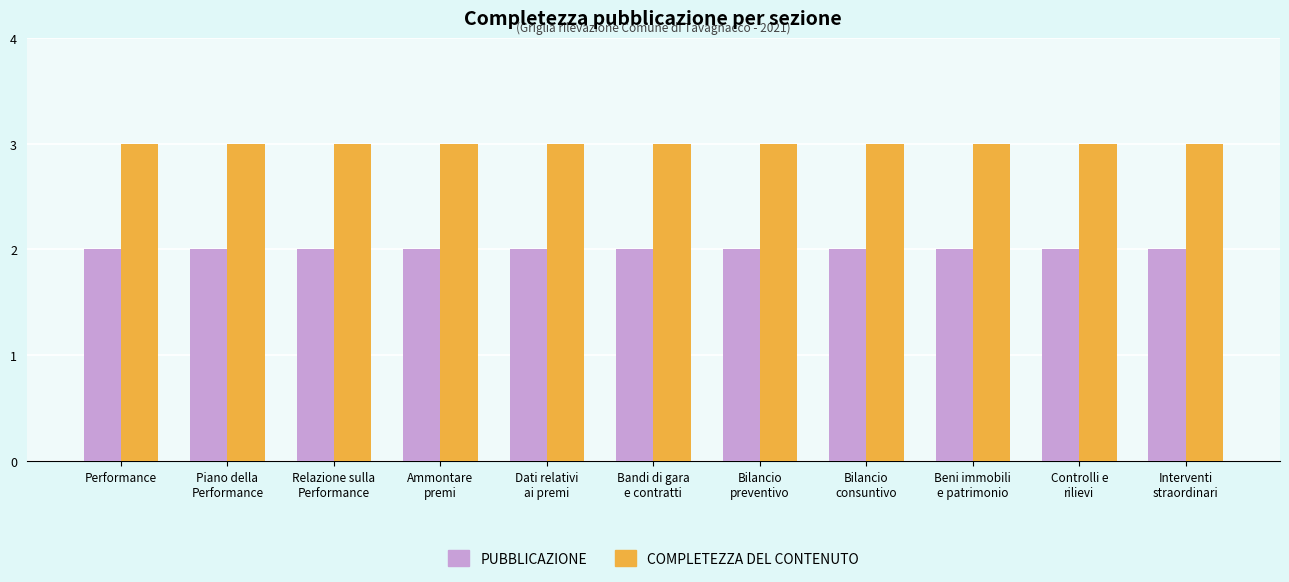

What is the maximum value shown in the chart?

3